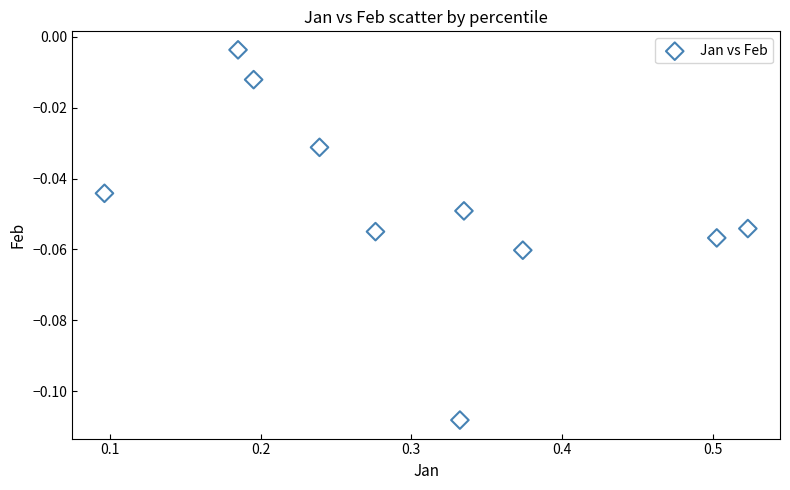

What is the average X value?

0.3